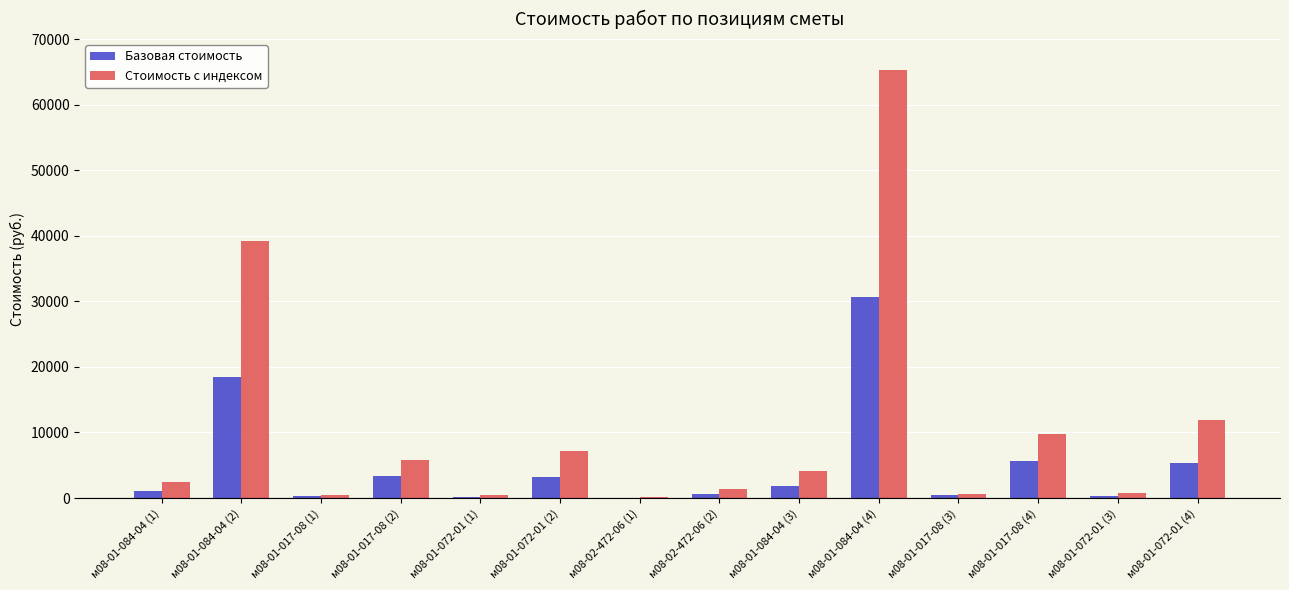

Between м08-01-072-01 (1) and м08-01-072-01 (4), which series saw the biggest shift?

Стоимость с индексом